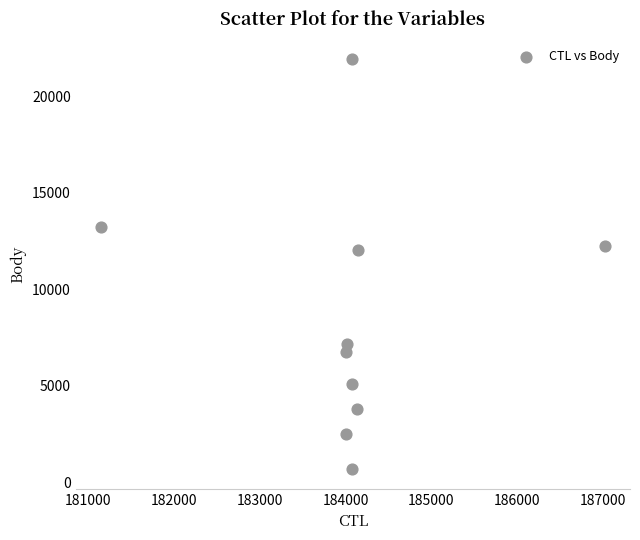

What is the range of Y values (max minus min)?

21240